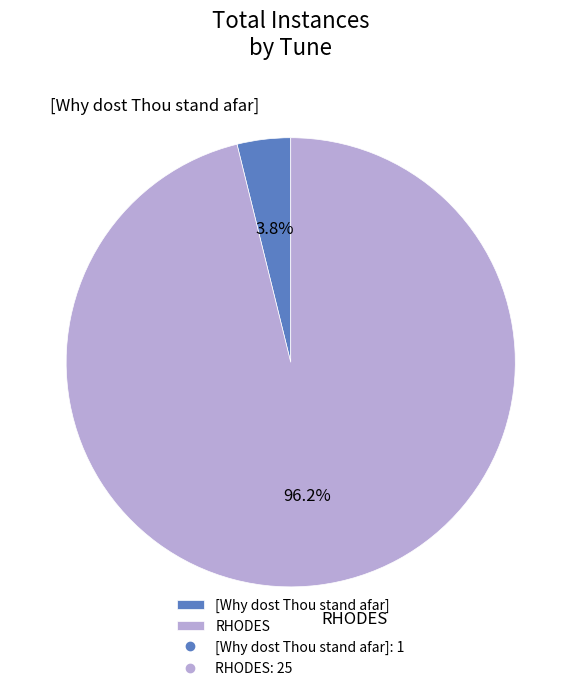

To the nearest percent, what portion does RHODES represent?

96%